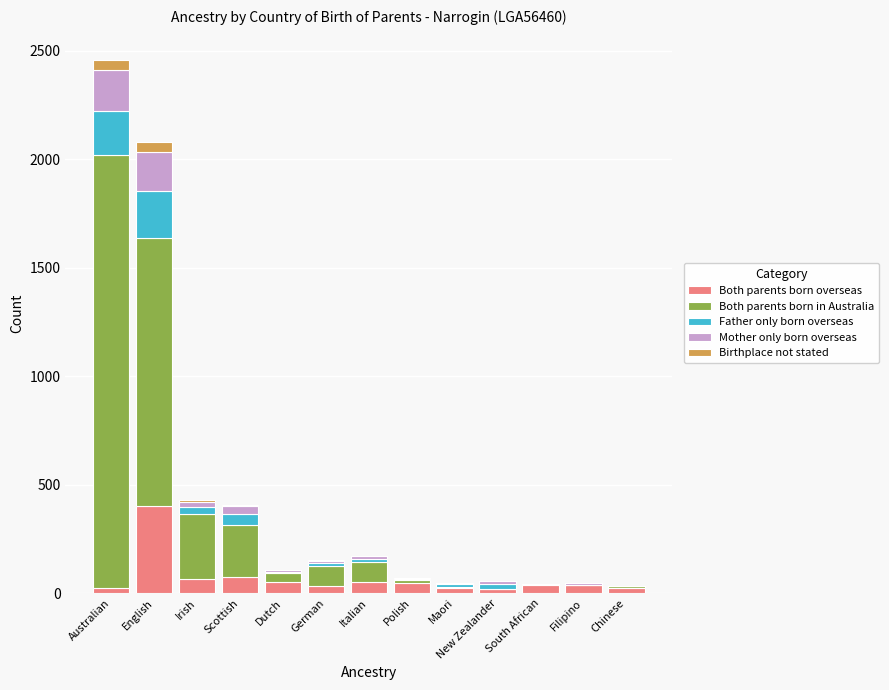

Does the chart contain stacked bars?

Yes